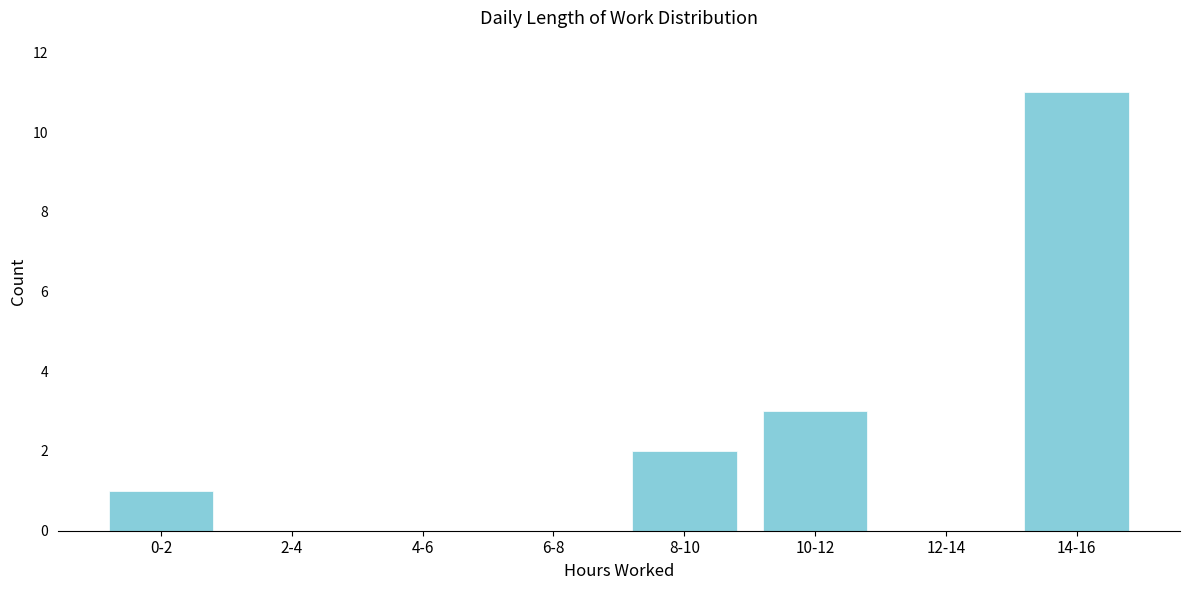

Reading right to left, what are all the values shown in this chart?

14-16=11	12-14=0	10-12=3	8-10=2	6-8=0	4-6=0	2-4=0	0-2=1